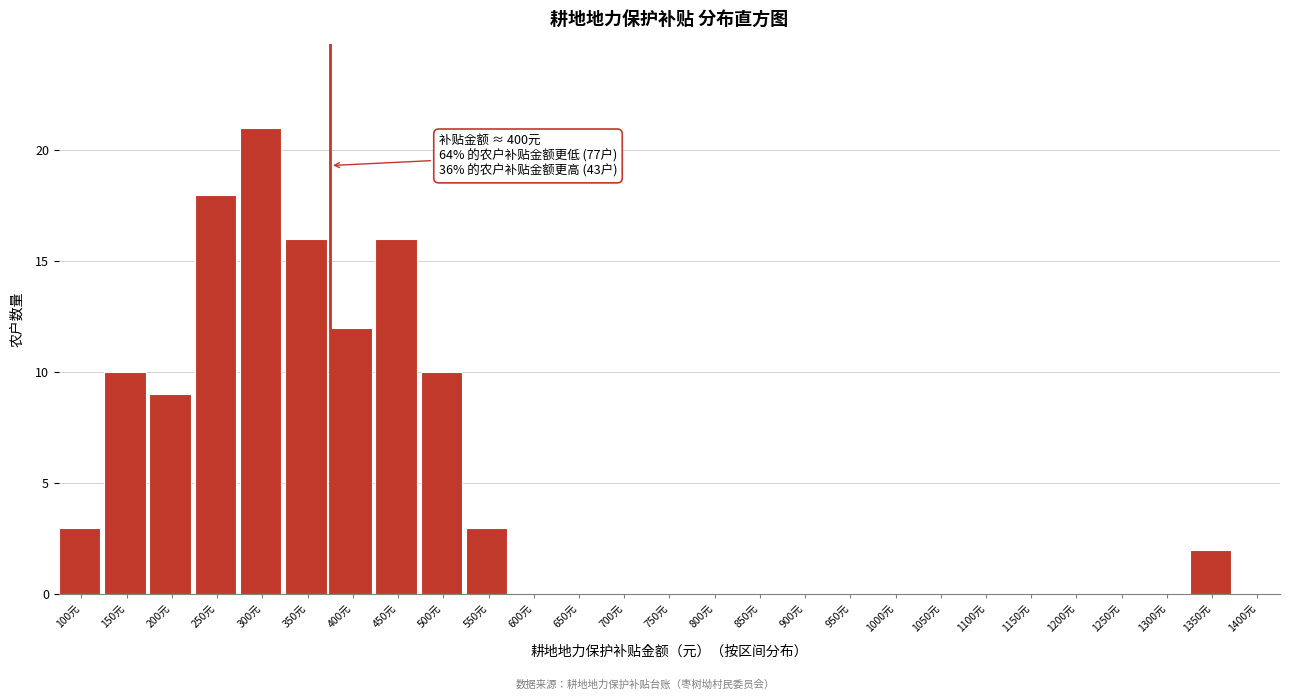

Reading left to right, extract all data points from this chart.

100元=3	150元=10	200元=9	250元=18	300元=21	350元=16	400元=12	450元=16	500元=10	550元=3	600元=0	650元=0	700元=0	750元=0	800元=0	850元=0	900元=0	950元=0	1000元=0	1050元=0	1100元=0	1150元=0	1200元=0	1250元=0	1300元=0	1350元=2	1400元=0